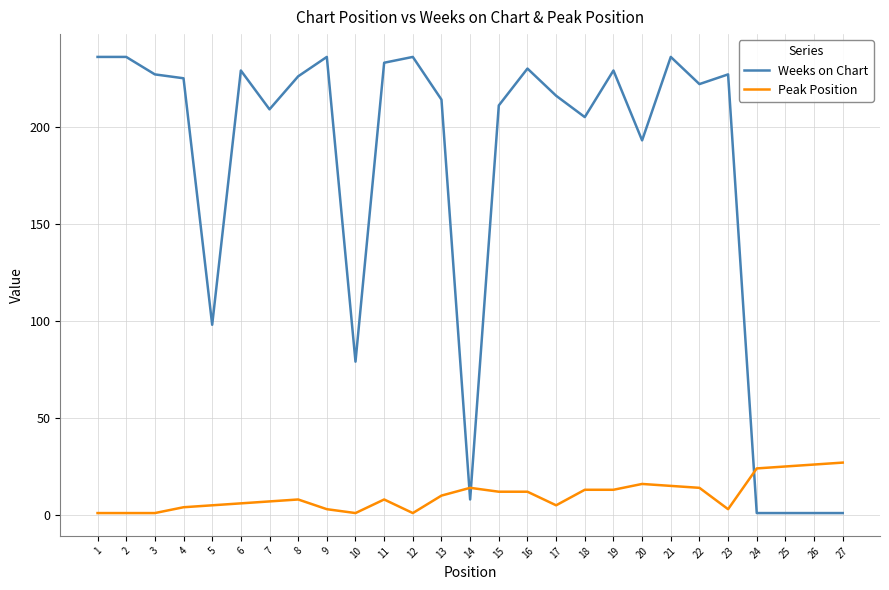

Where do Peak Position and Weeks on Chart first cross each other?

13 and 14